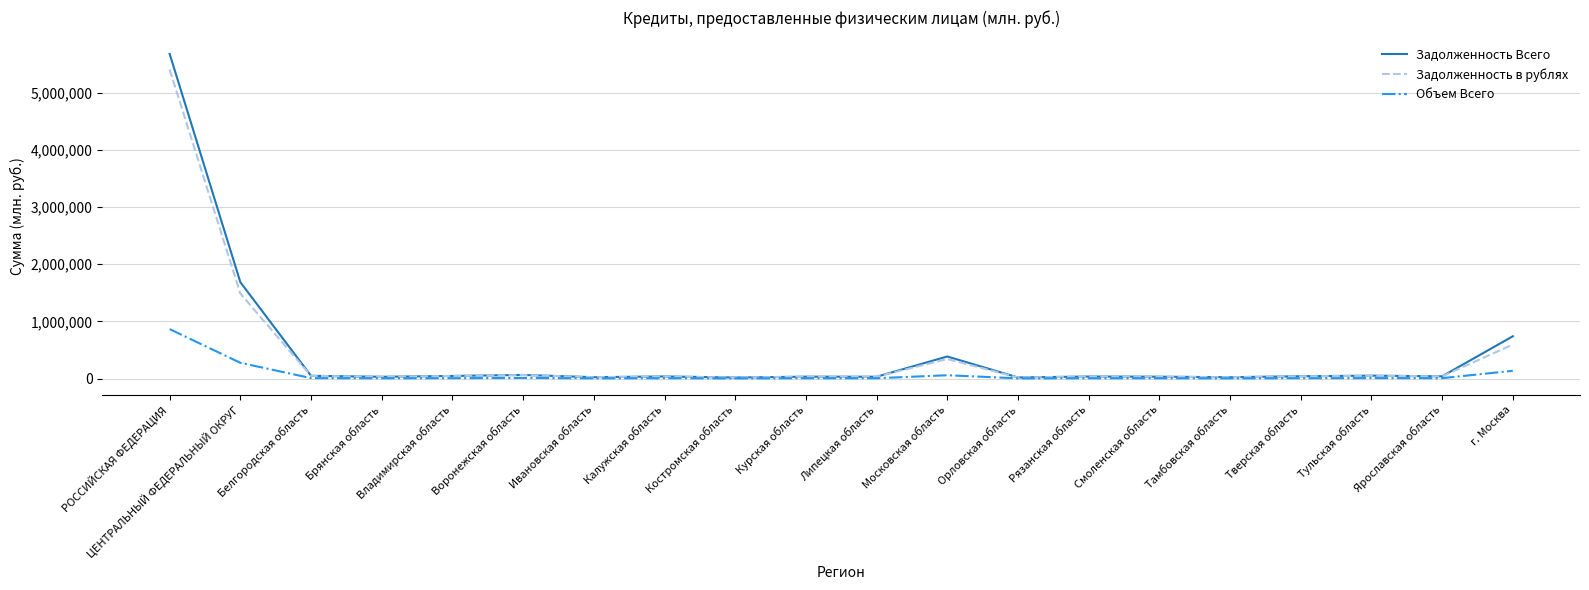

Which series has the widest spread of values?

Задолженность Всего